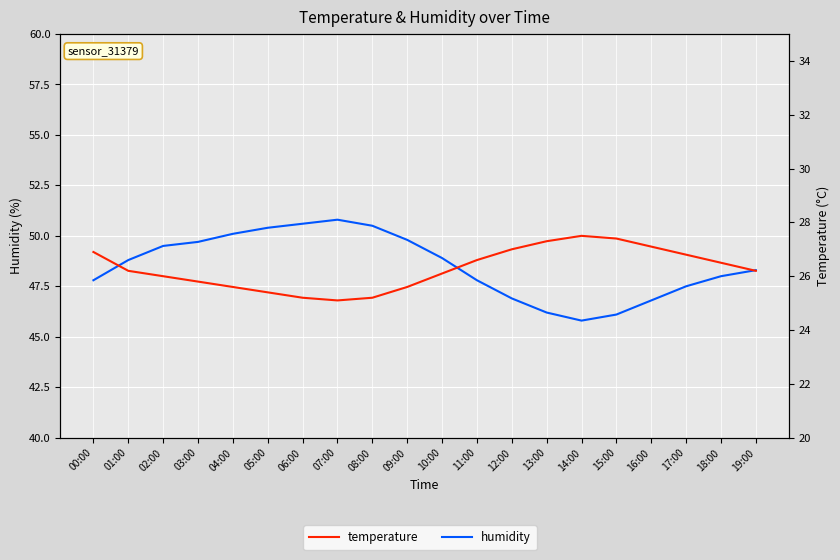

True or false: temperature and humidity intersect in this chart.

False